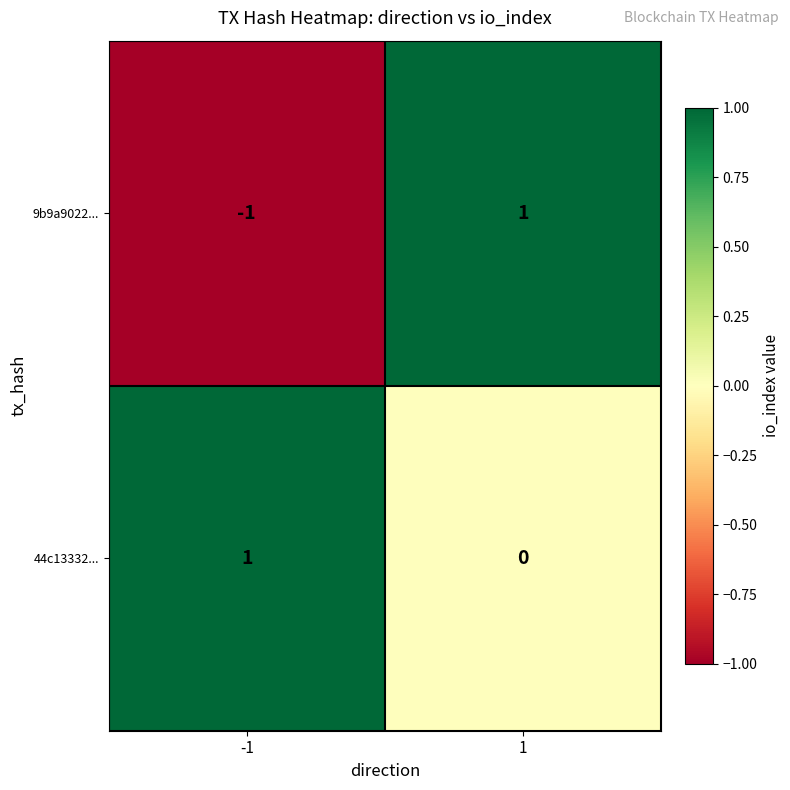

At which category is the sum across all series the highest?

1